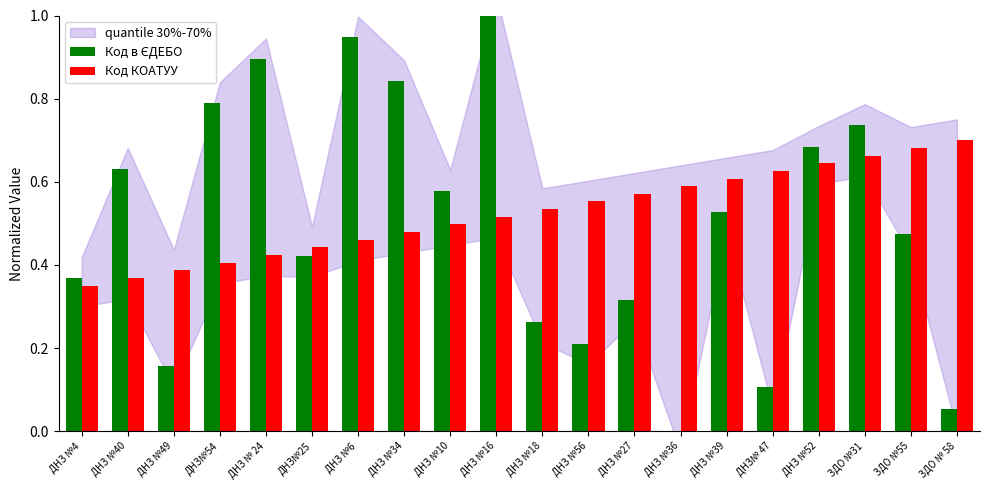

True or false: Код КОАТУУ has a value of 0.8 at ДНЗ №27.

False